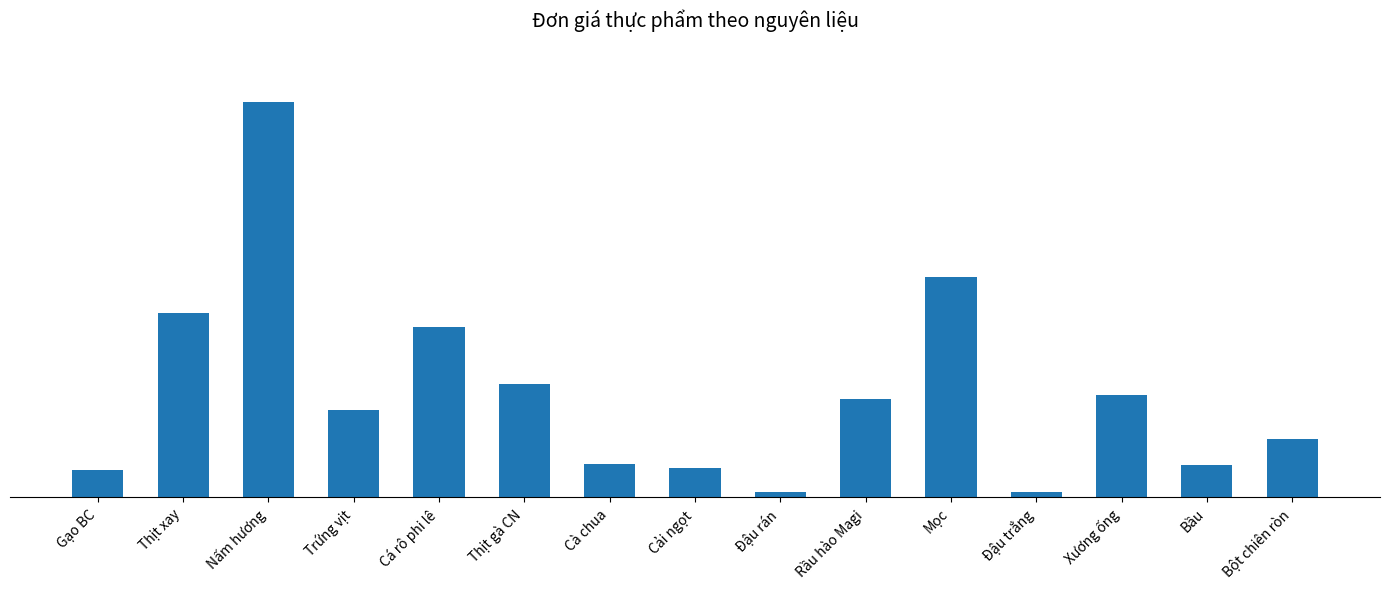

Are the bars horizontal?

No